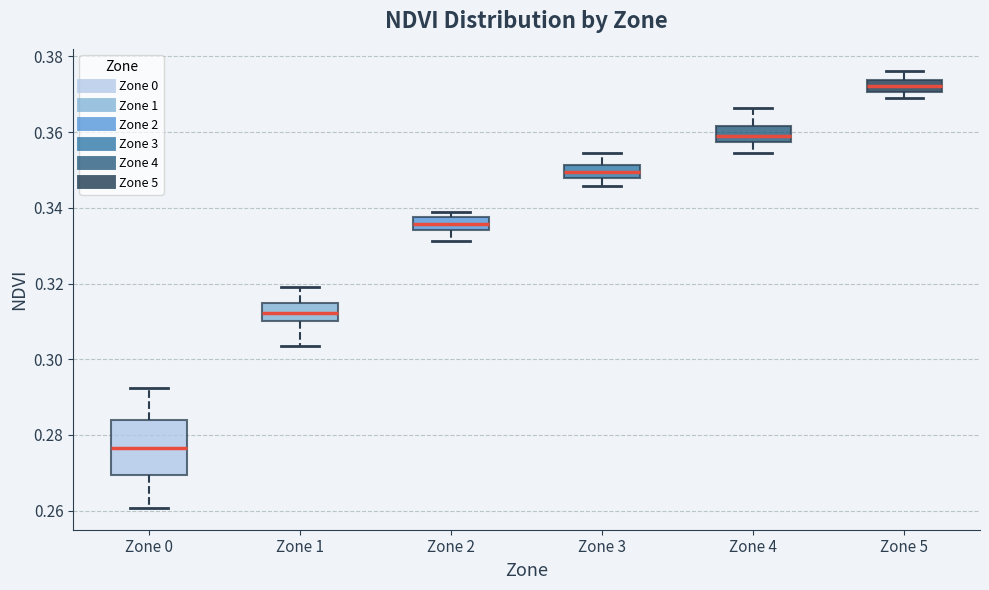

Which box has the lowest median line?

Zone 0